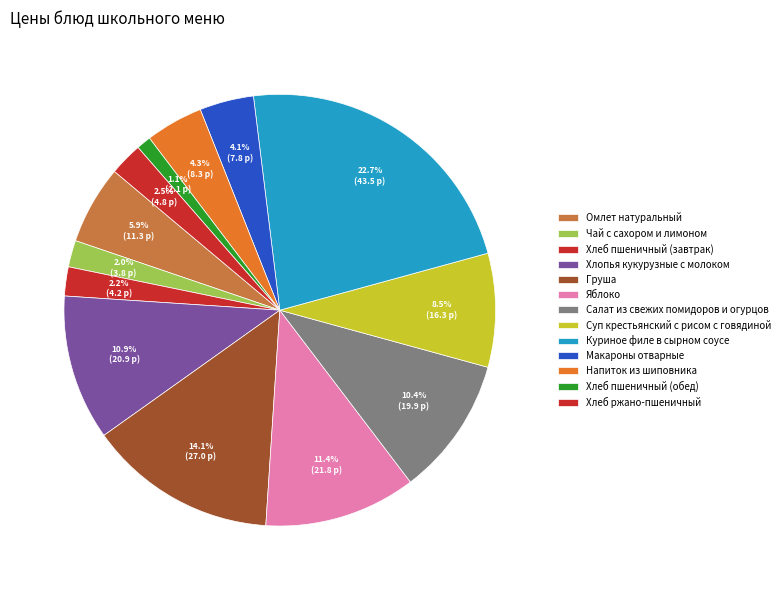

What is the change in value from Чай с сахором и лимоном to Куриное филе в сырном соусе?

+39.6